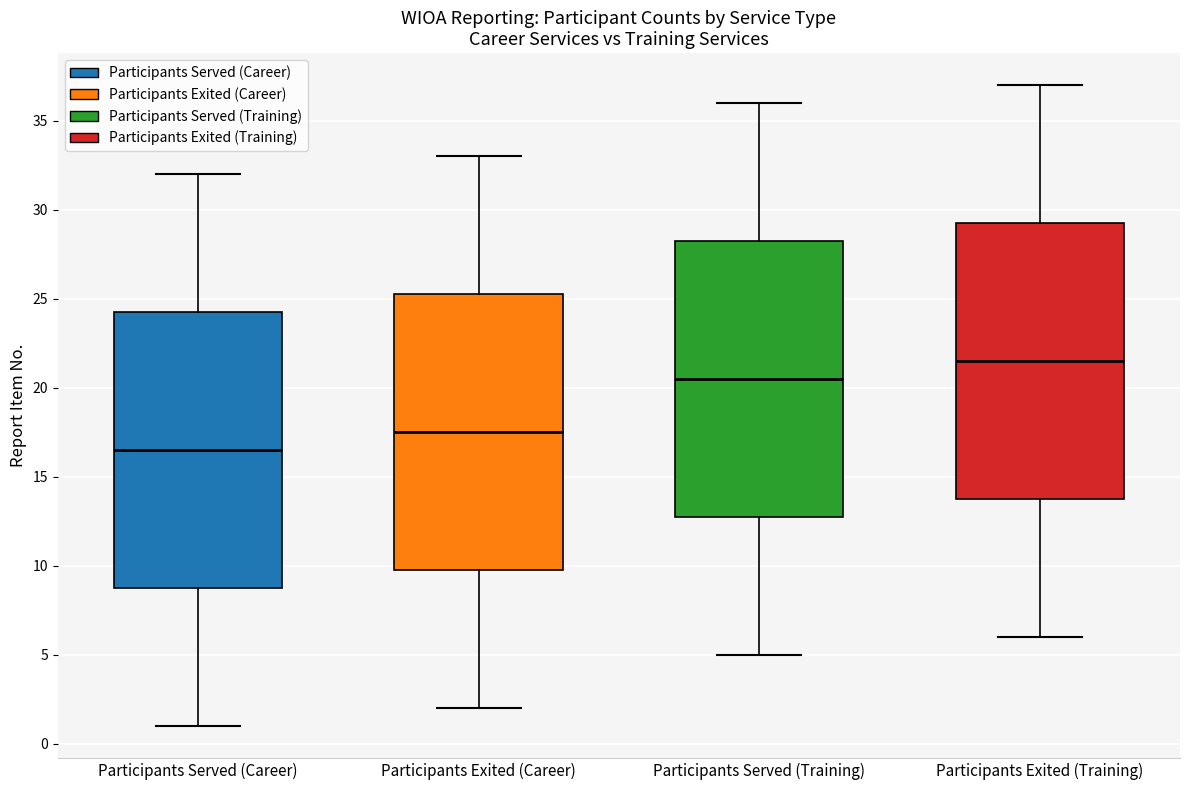

Reading left to right, read every box against the y-axis: the position of its median line, the range the box covers, and the ends of its whiskers. The values are not printed on the chart, so give them approximately, as read against the axis.

Participants Served (Career): median 16.5, box 9.0 to 24.5, whiskers 1.0 to 32.0
Participants Exited (Career): median 17.5, box 10.0 to 25.5, whiskers 2.0 to 33.0
Participants Served (Training): median 20.5, box 13.0 to 28.5, whiskers 5.0 to 36.0
Participants Exited (Training): median 21.5, box 14.0 to 29.5, whiskers 6.0 to 37.0